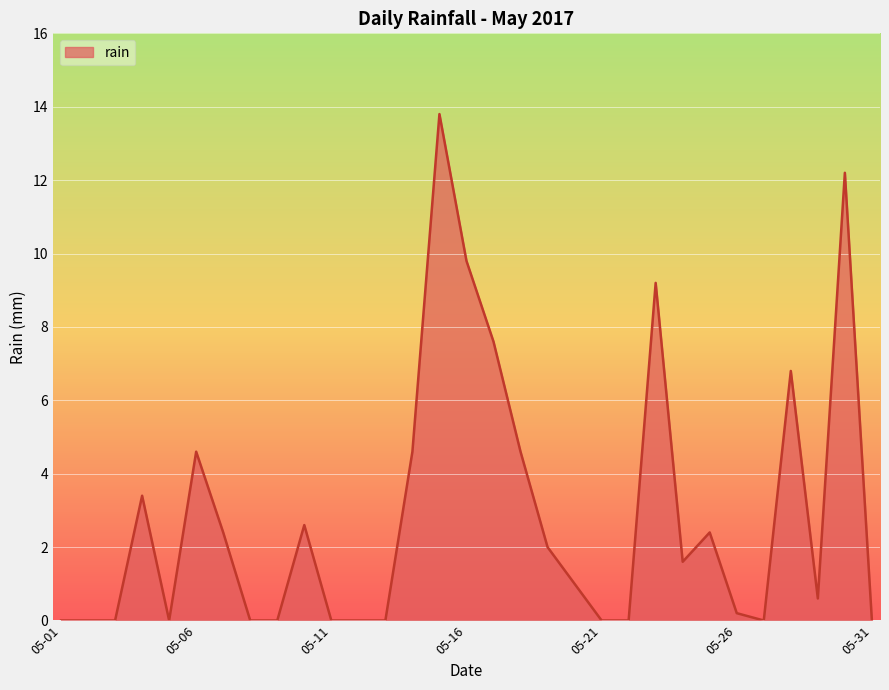

What is the greatest value displayed?

13.8